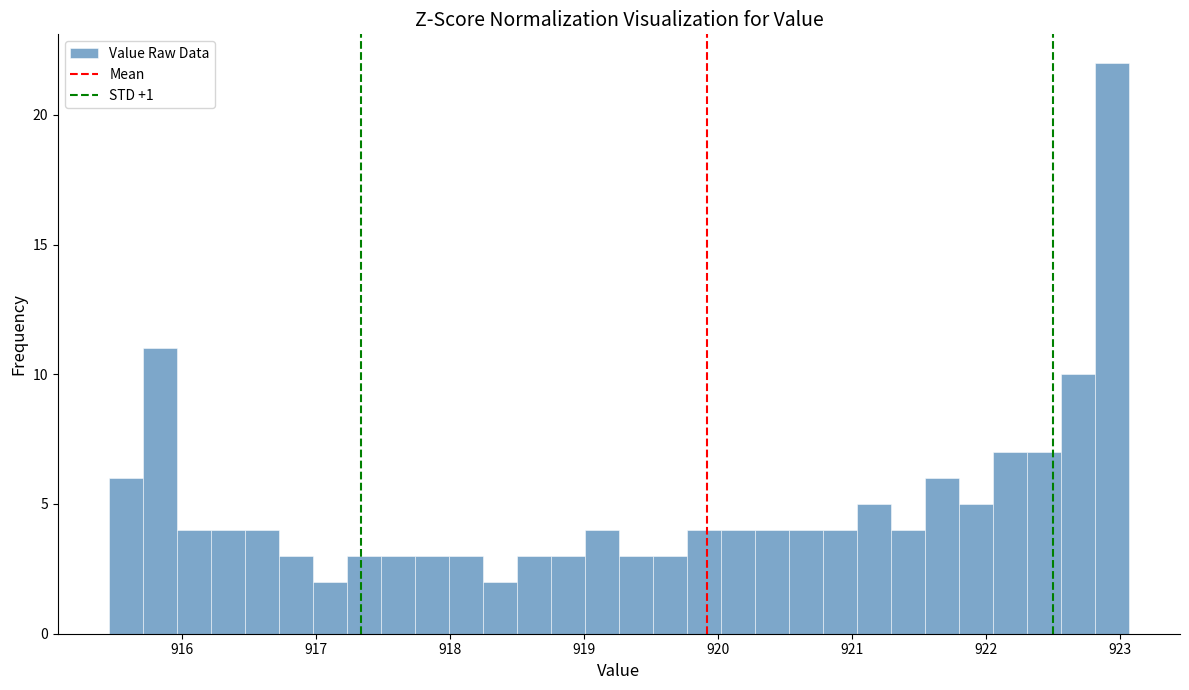

Read against the x-axis, roughly where is the centre of the tallest bar?

922.9